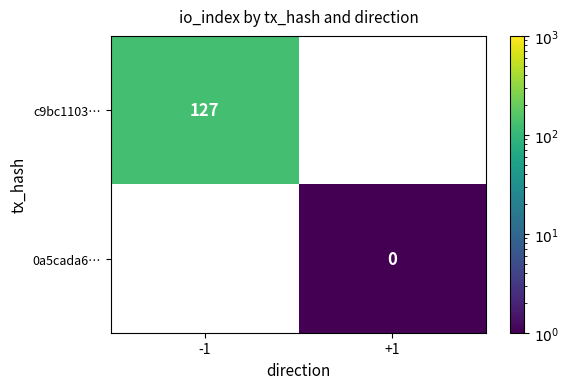

Is the value of c9bc1103… at -1 greater than the value of 0a5cada6… at +1?

Yes